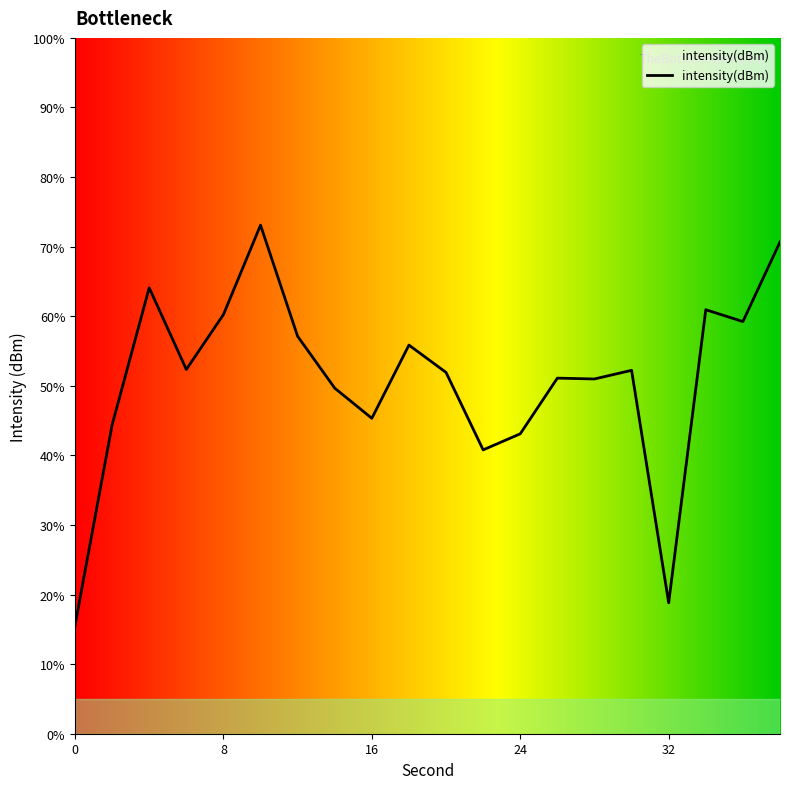

What is the change in value from 2 to 14?

+2.1